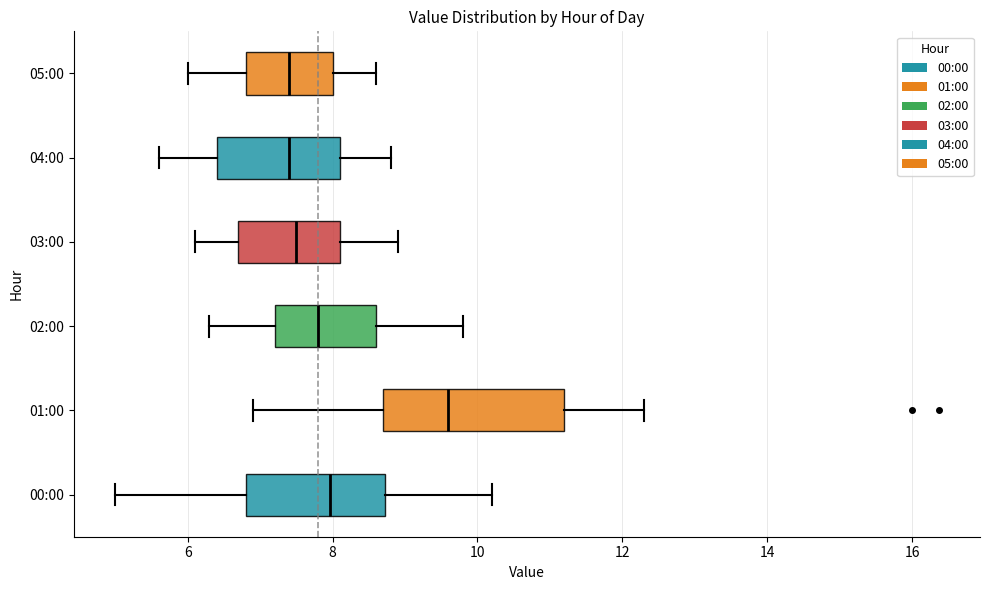

Comparing the boxes themselves (not the whiskers), which one is the widest?

01:00